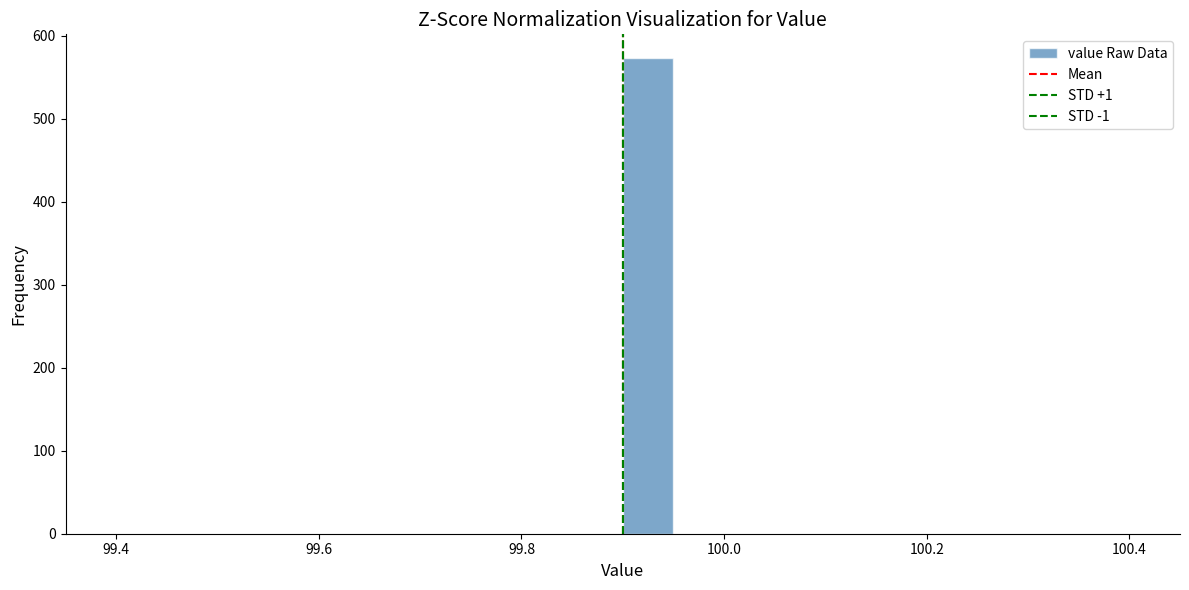

Read against the x-axis, roughly where is the centre of the tallest bar?

99.92